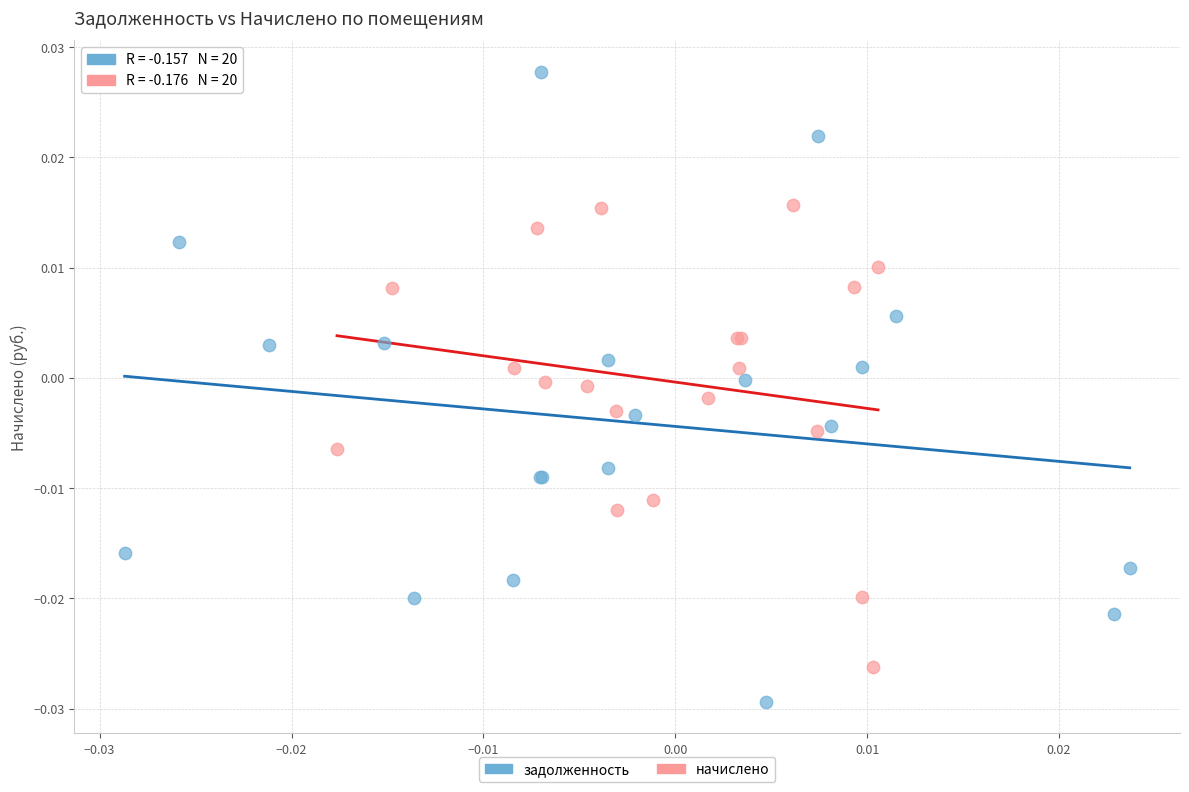

Which series has the largest Y range (max minus min)?

задолженность